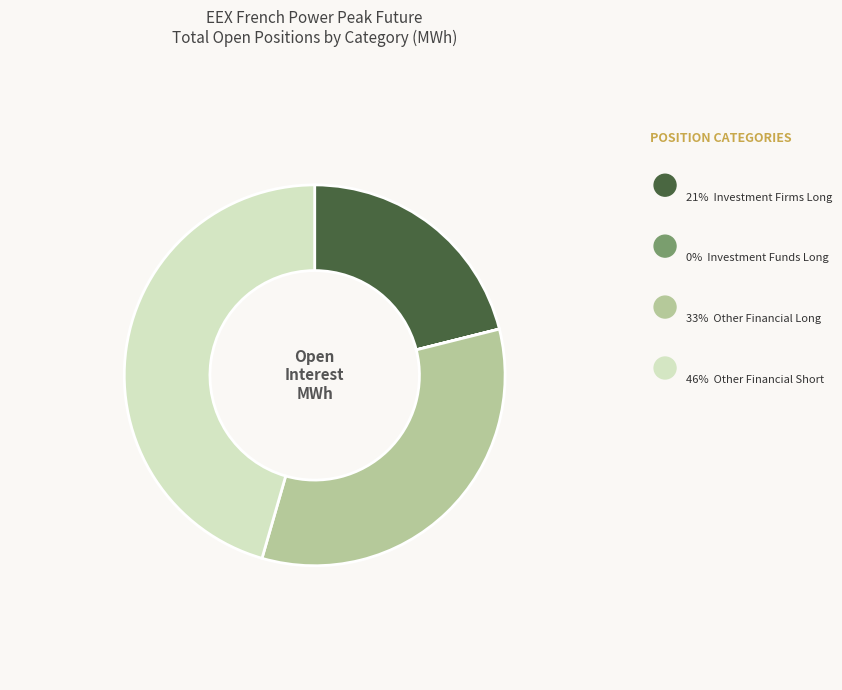

Does any single category account for the majority?

No